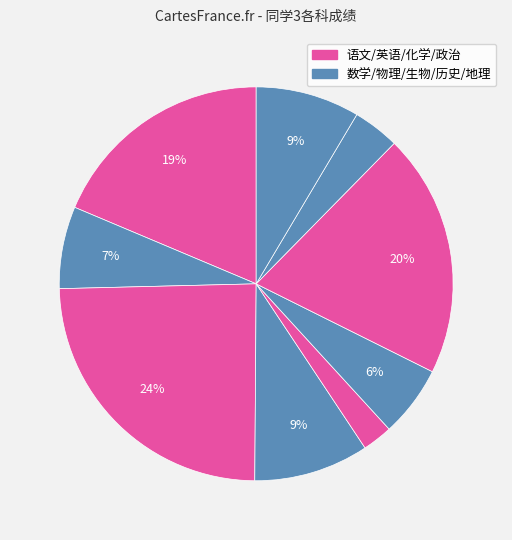

Count the number of slices in the pie.

9